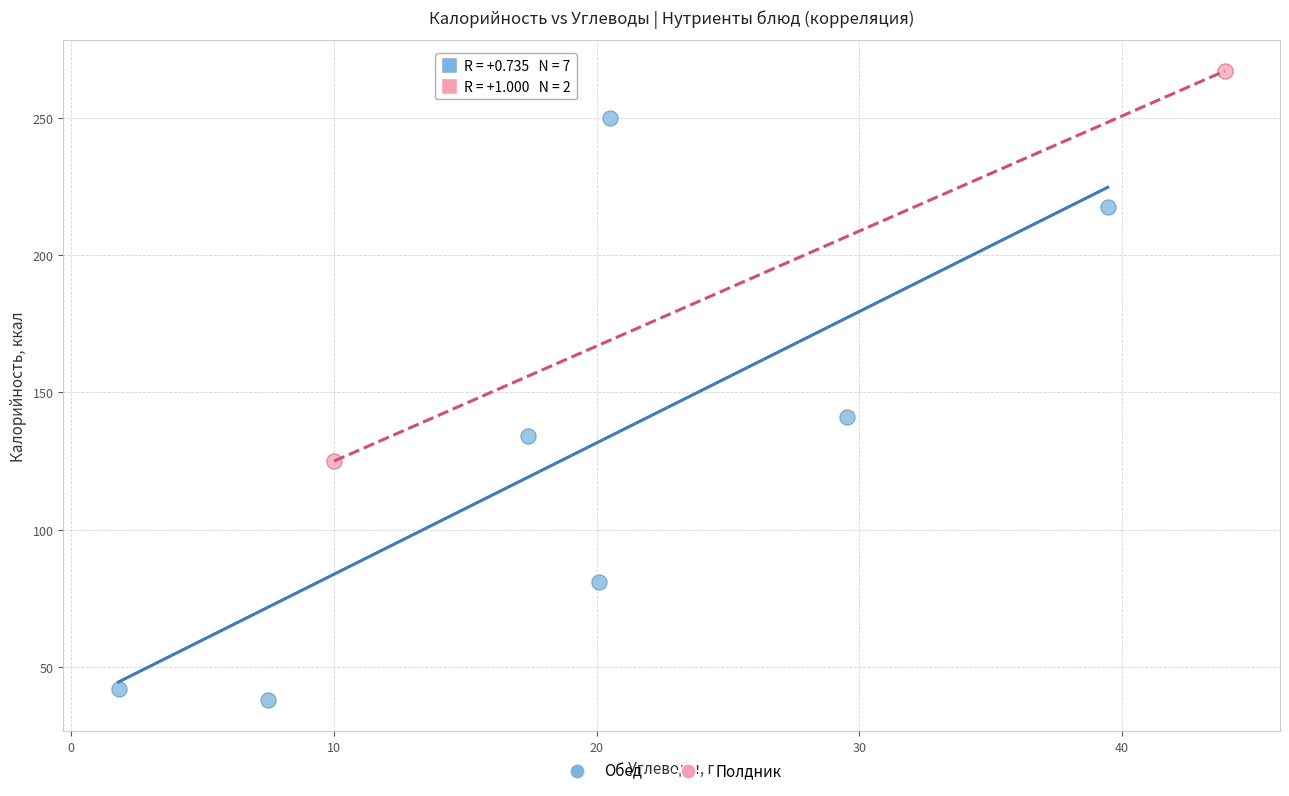

What are all the series names shown in the legend?

Обед, Полдник